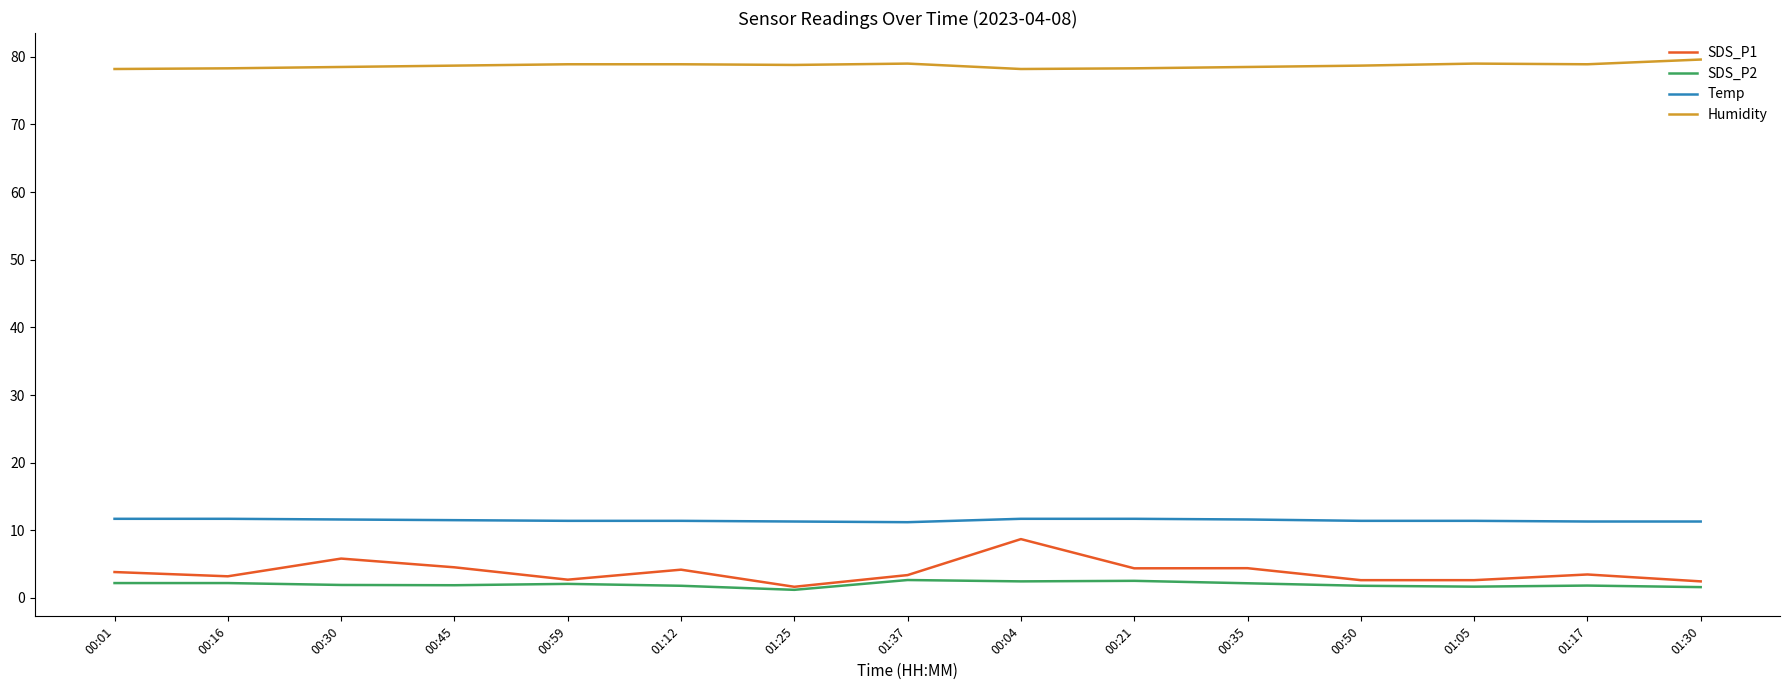

What is the maximum value shown in the chart?

79.6